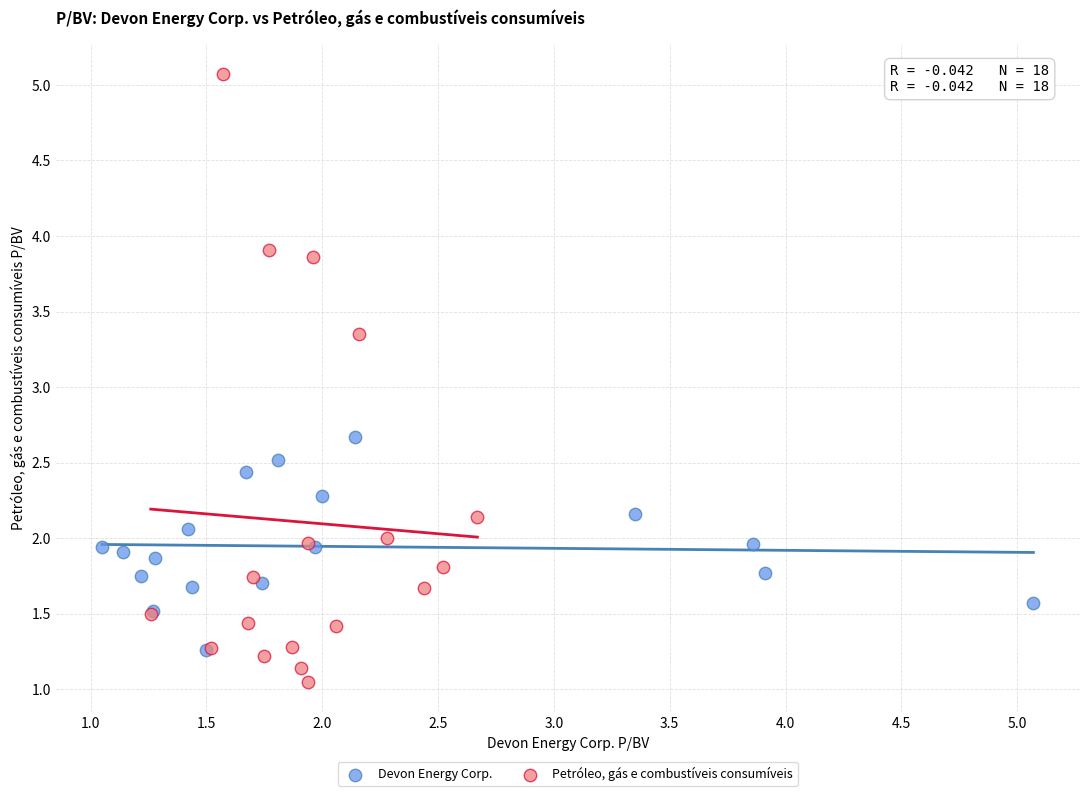

Which series reaches the maximum Y coordinate?

Petróleo, gás e combustíveis consumíveis